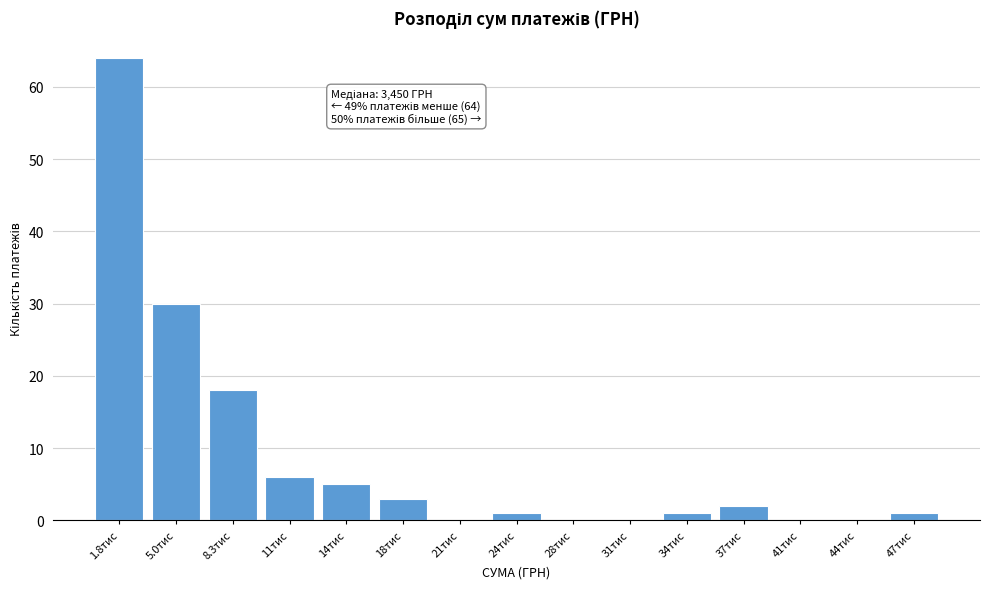

Reading left to right, transcribe all the data shown in this chart.

1.8тис=64	5.0тис=30	8.3тис=18	11тис=6	14тис=5	18тис=3	21тис=0	24тис=1	28тис=0	31тис=0	34тис=1	37тис=2	41тис=0	44тис=0	47тис=1